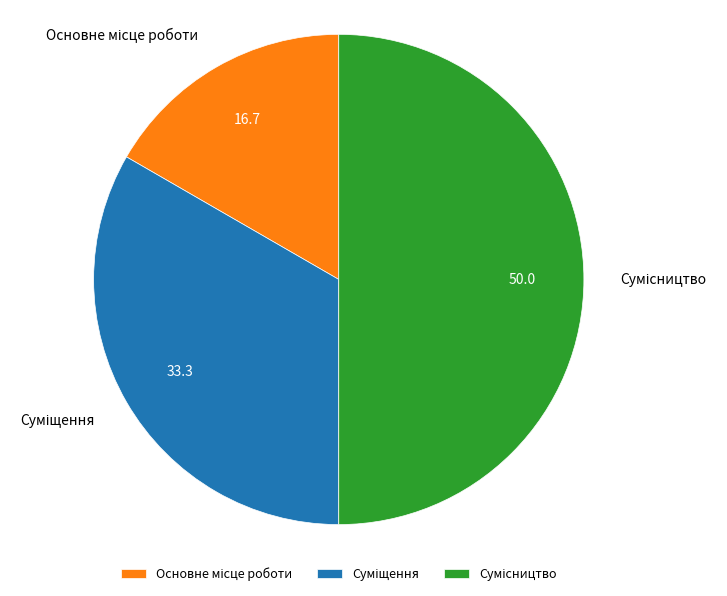

Is the sum of Основне місце роботи and Сумісництво greater than half?

Yes